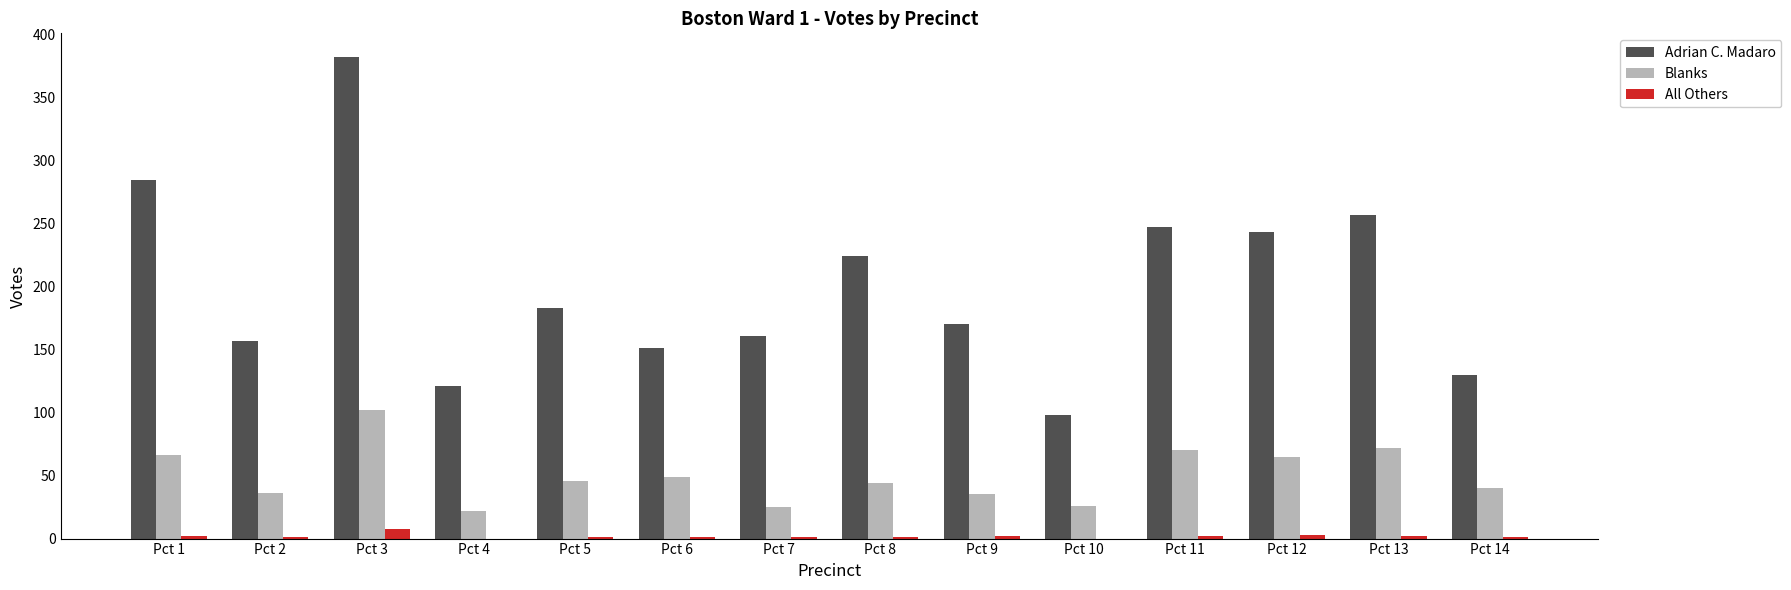

The Adrian C. Madaro series shows 130 at Pct 14. True or false?

True